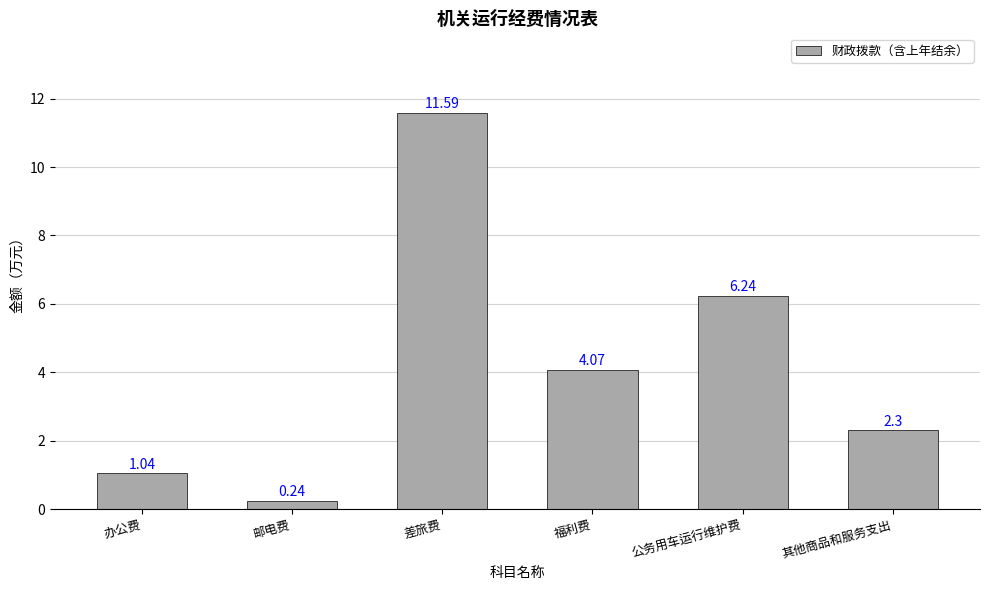

Does the chart contain any negative values?

No